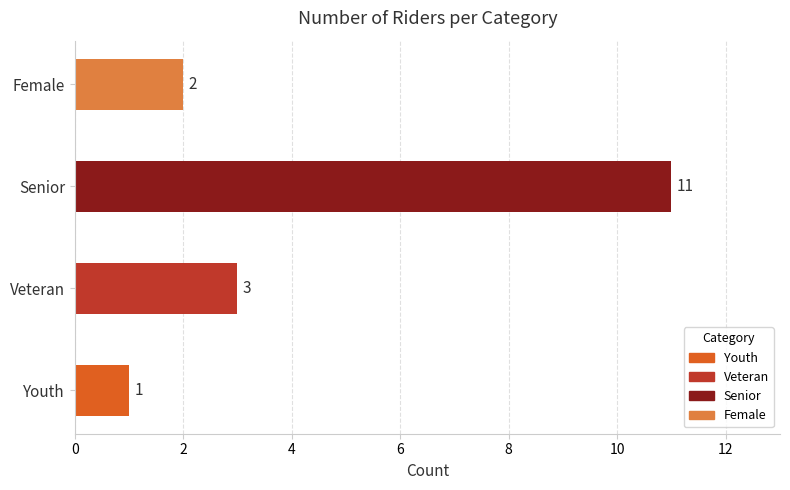

Reading bottom to top, what are all the values shown in this chart?

1	3	11	2